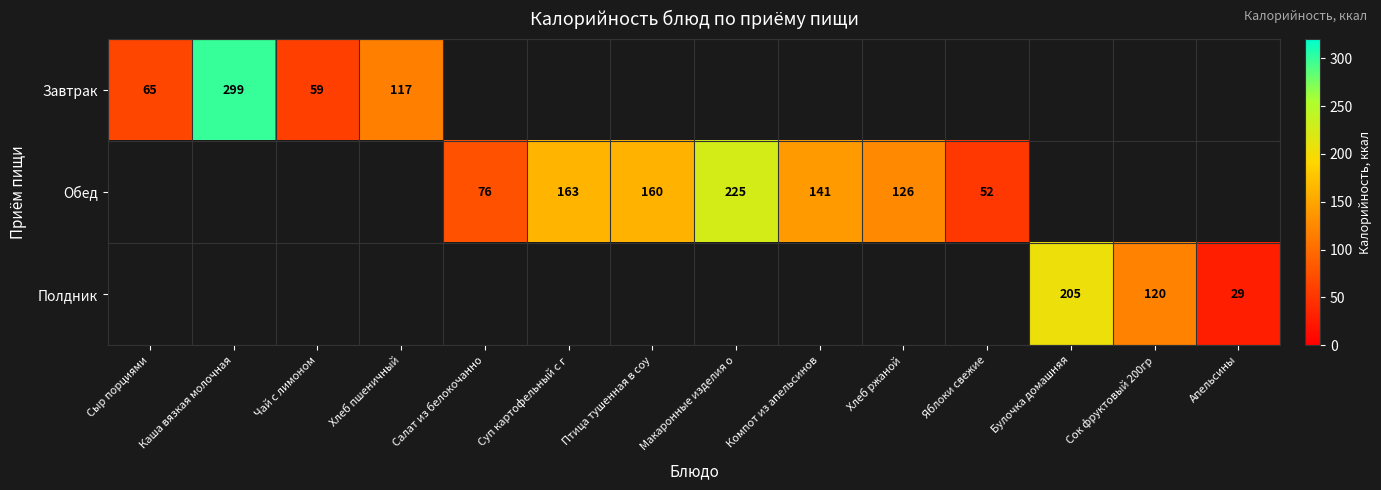

Is the value of Завтрак at Сыр порциями greater than the value of Обед at Суп картофельный с г?

No